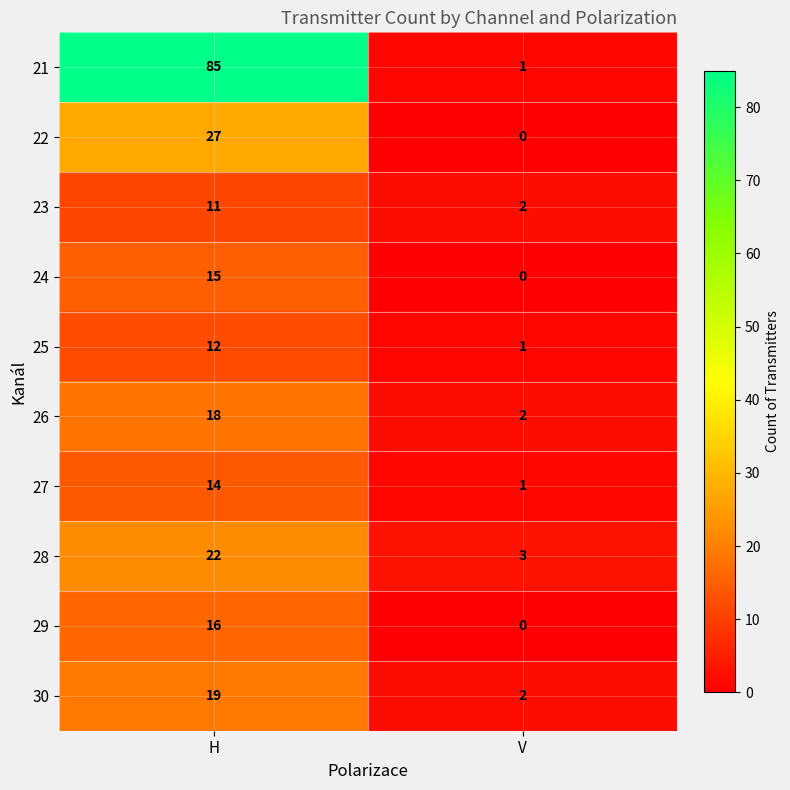

What is the total value across all series at H?

239